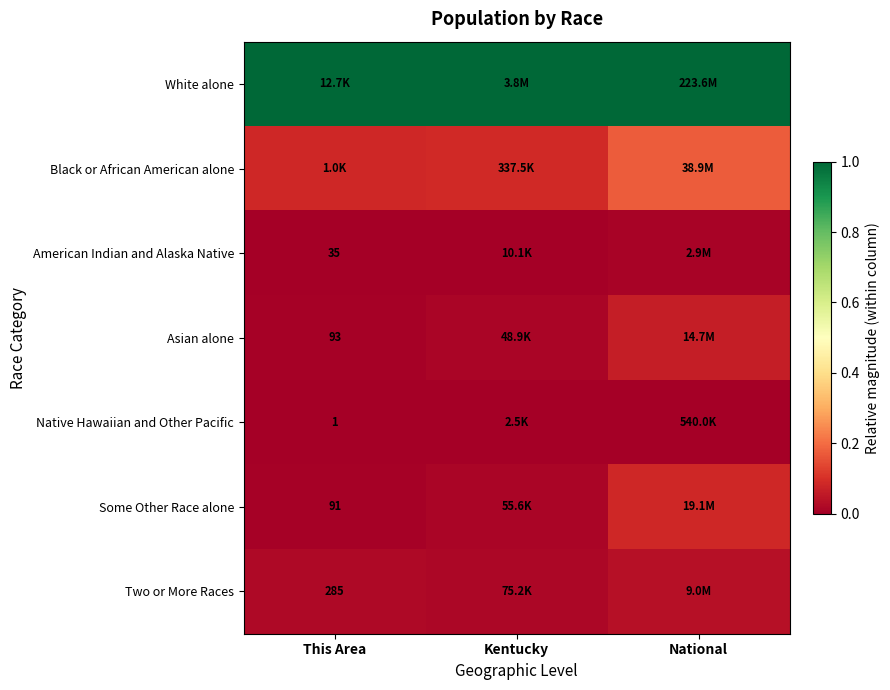

The value of Two or More Races at National is 0.0. True or false?

False